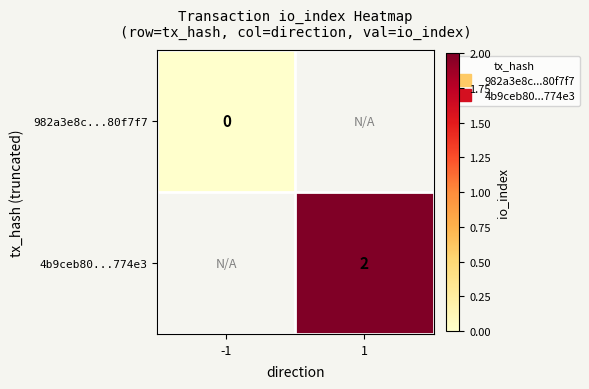

True or false: 4b9ceb80...774e3 has a value of 0.6 at 1.

False